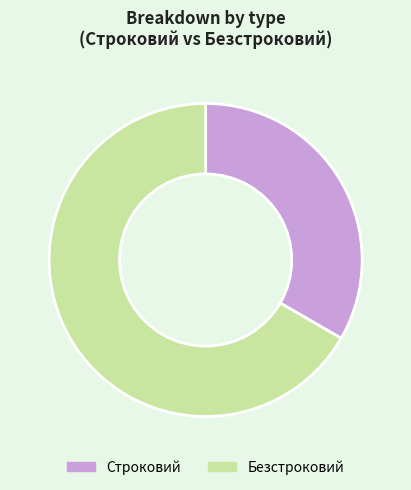

How many segments does this pie chart have?

2